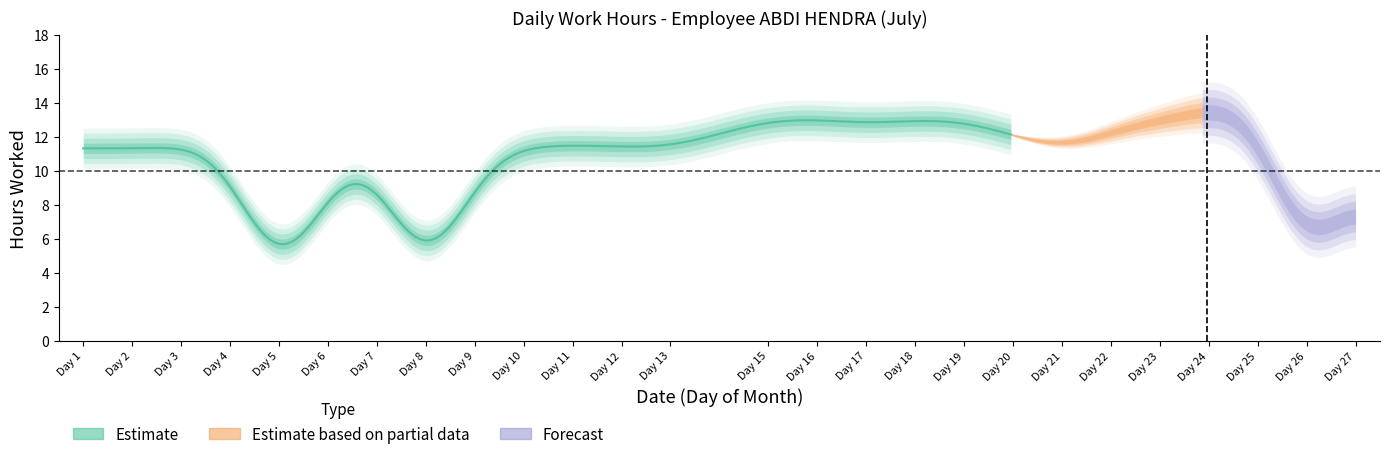

True or false: there are more than 1 points higher than both neighbors.

True